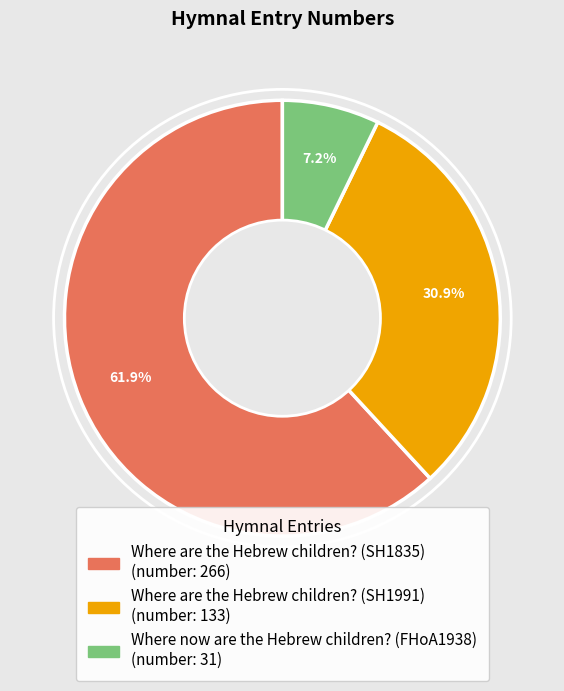

To the nearest percent, what percentage of the pie is Where now are the Hebrew children? (FHoA1938)?

7%